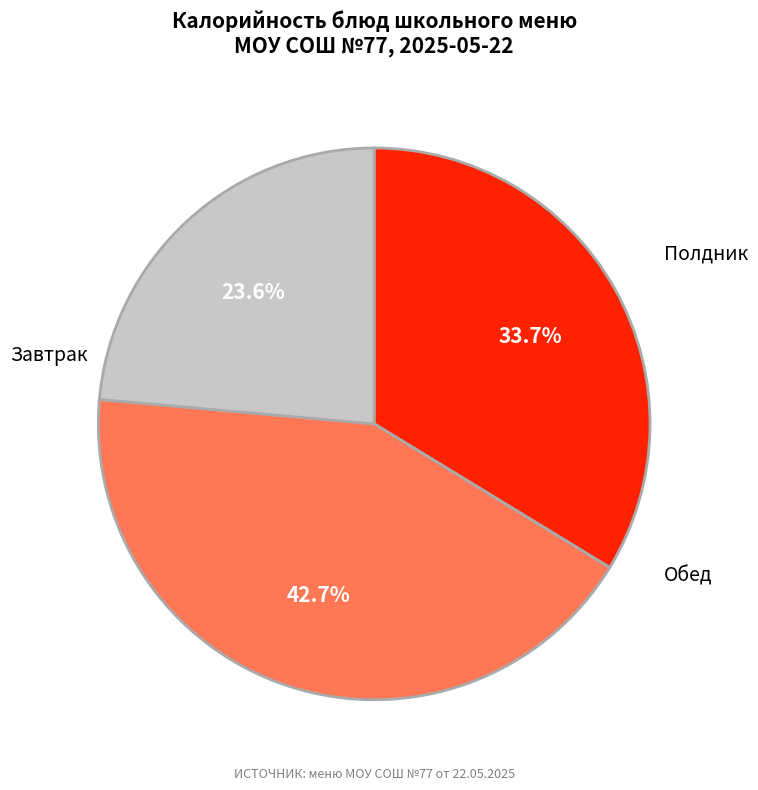

Does any single category account for the majority?

No